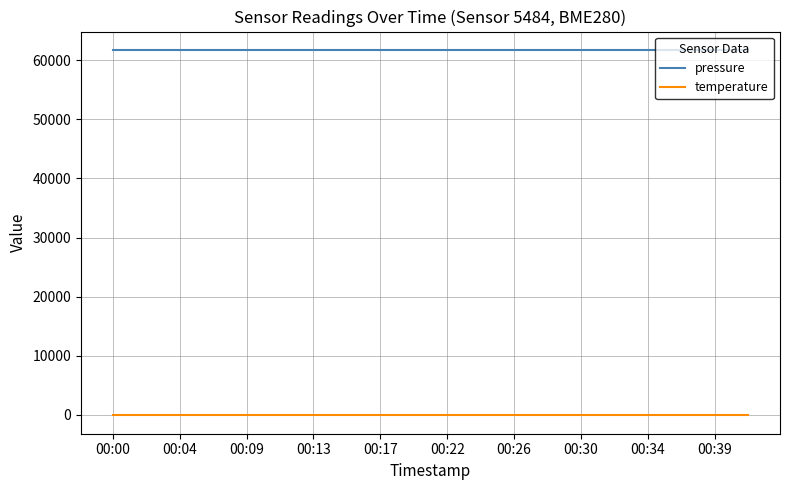

List the series in order of their overall mean, highest first.

pressure, temperature